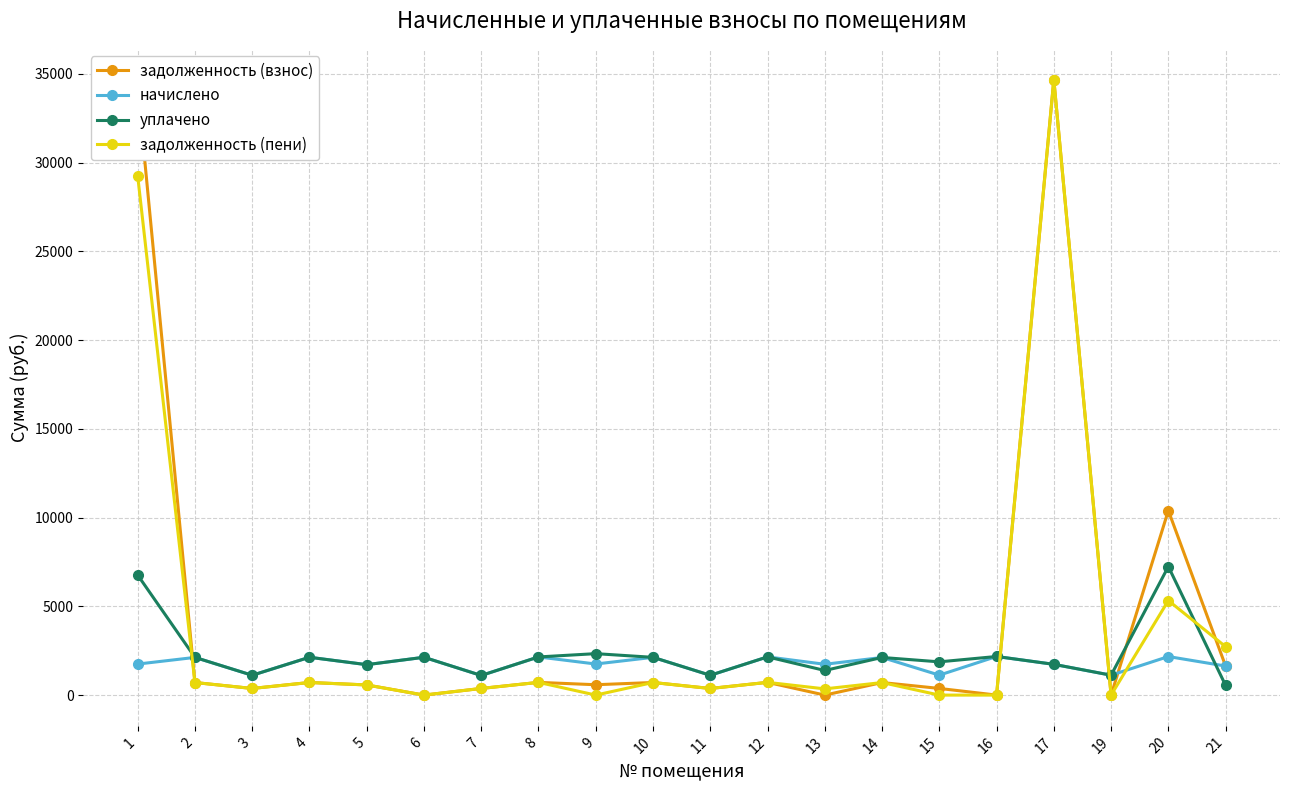

What is the maximum value shown in the chart?

34684.0